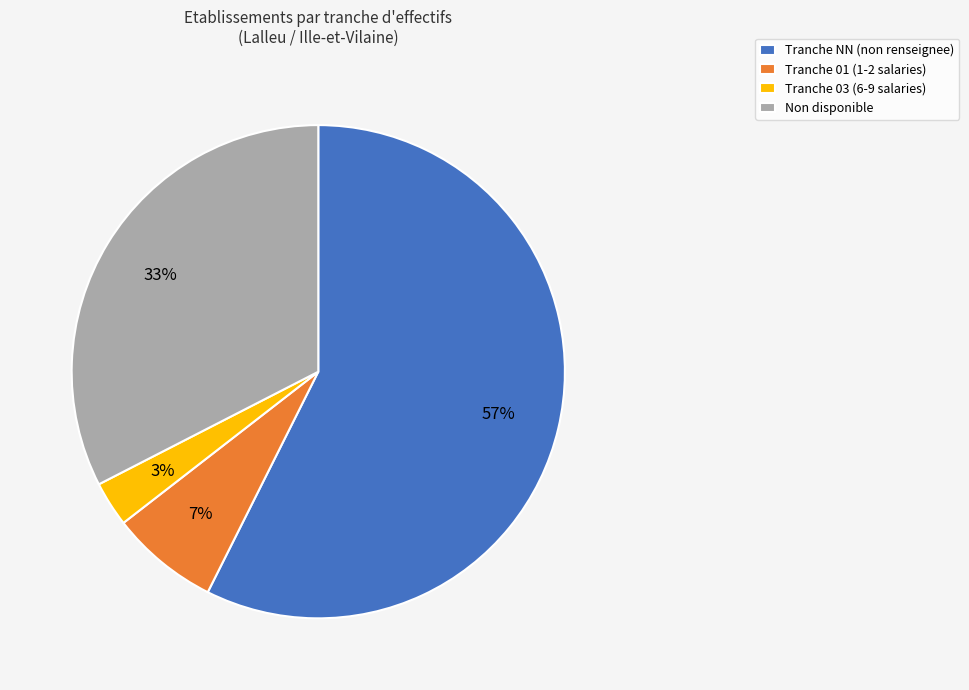

To the nearest percent, what is the difference between the largest and smallest slice percentages?

54%